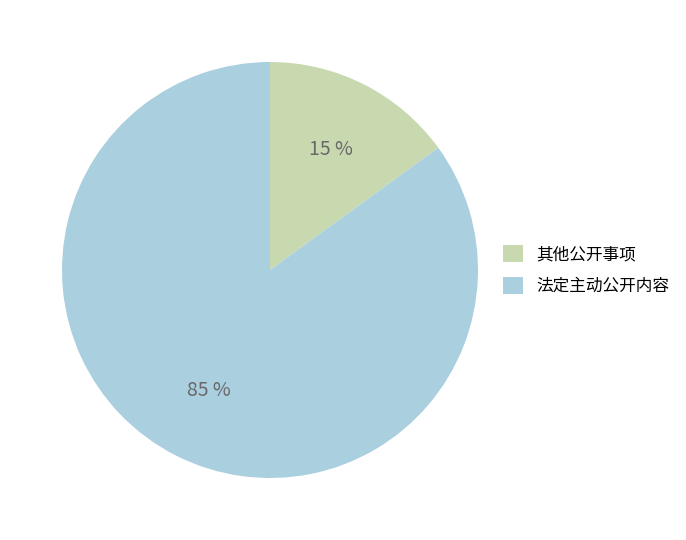

Which slice is the smallest?

其他公开事项